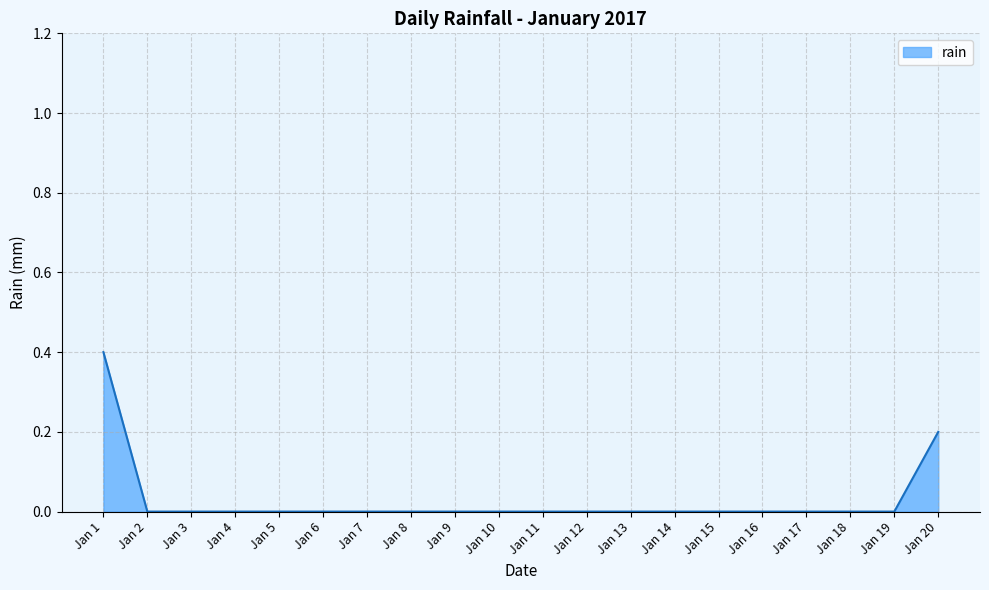

Which category has the highest value across all series?

Jan 1